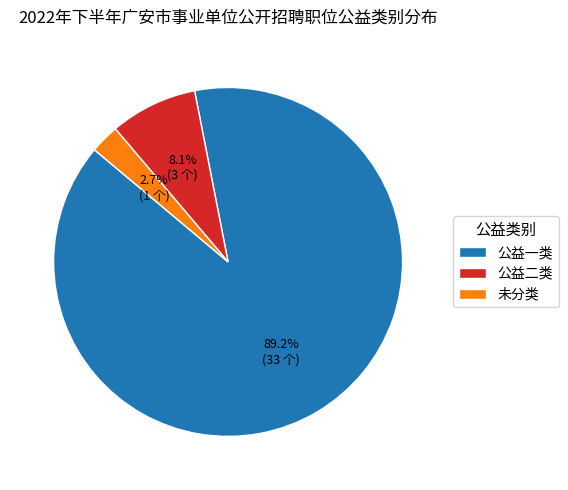

To the nearest percent, what is the difference between the largest and smallest slice percentages?

86%